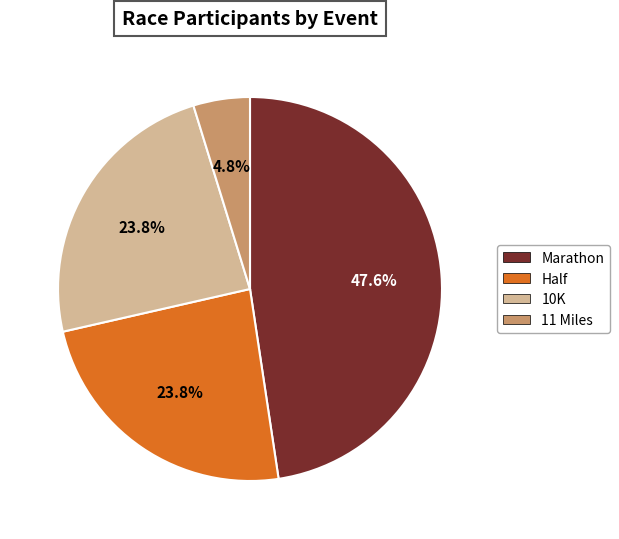

Is there a majority slice in this chart?

No